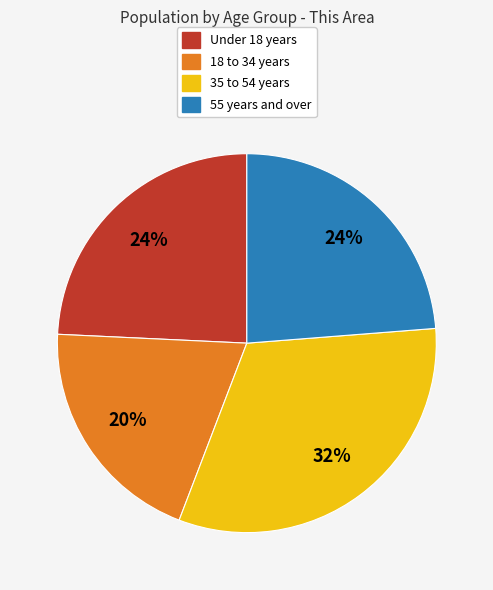

To the nearest percent, what is the difference between the largest and smallest slice percentages?

12%